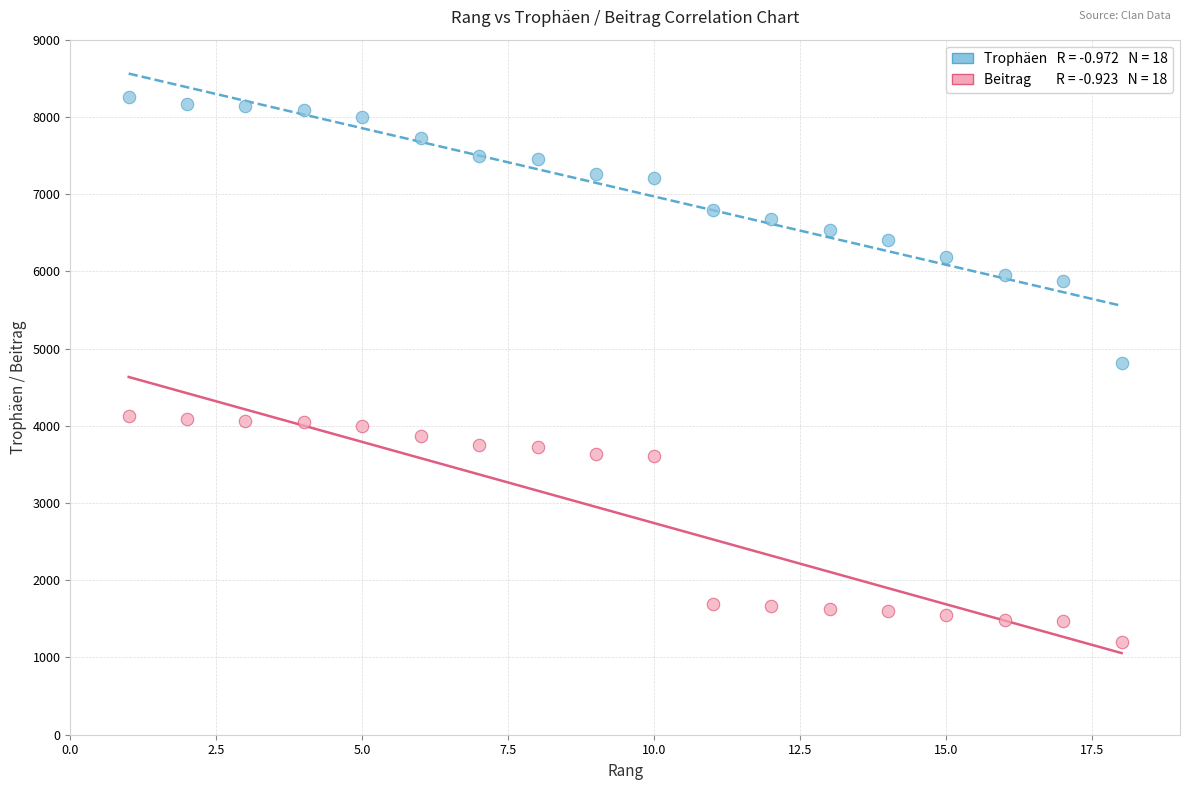

Across all data points, what is the range of X values (max minus min)?

17